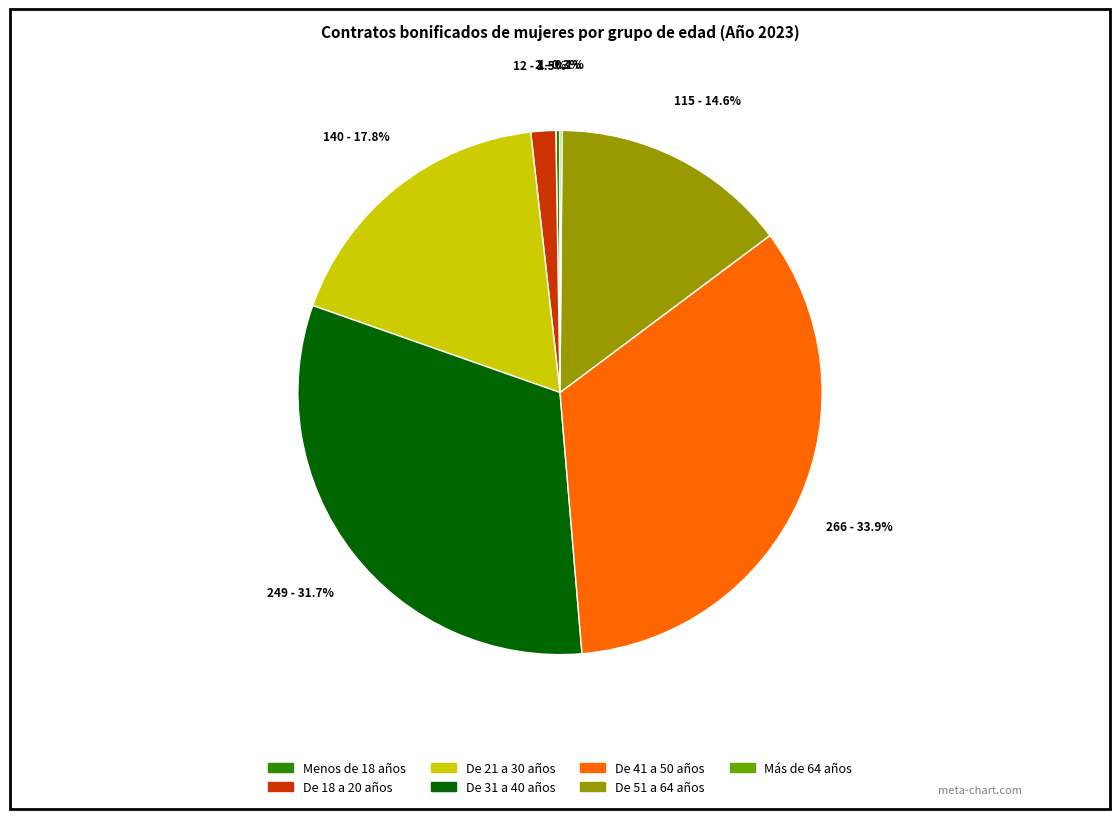

What is the total percentage of De 31 a 40 años and De 18 a 20 años?

33.2%